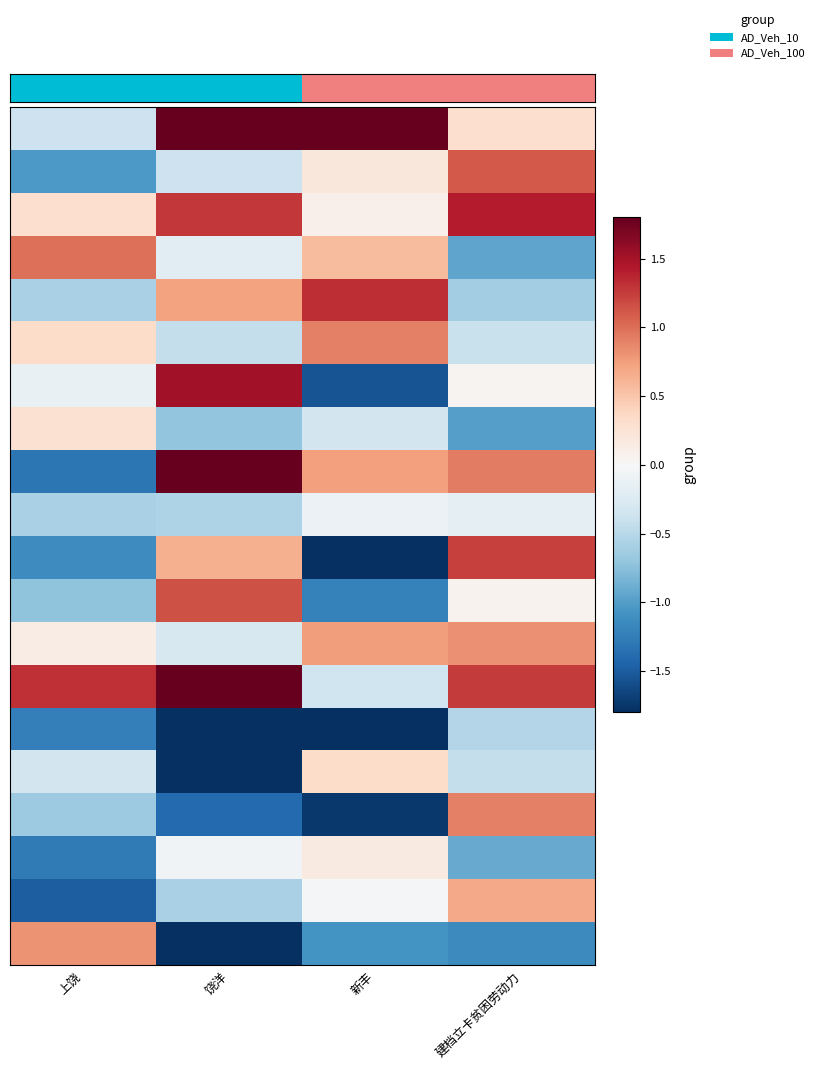

At which category is the sum across all series the highest?

建档立卡贫困劳动力